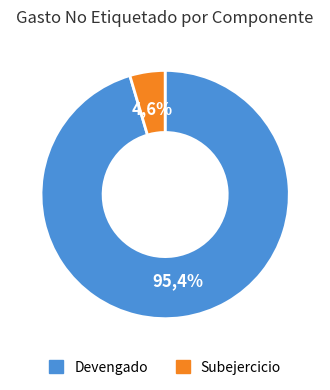

What is the change in value from Devengado to Subejercicio?

-138455039